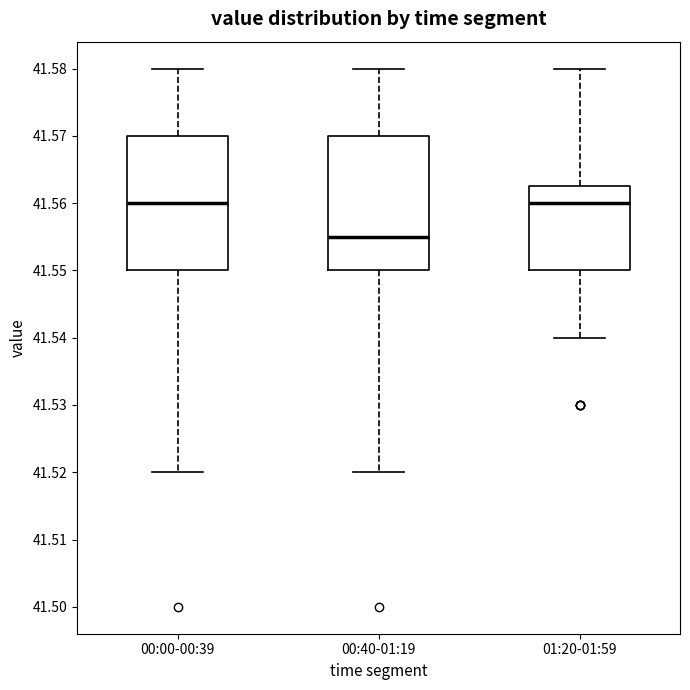

Where is the lower edge of the box for 01:20-01:59 on the y-axis? The values are not printed on the chart, so give them approximately, as read against the axis.

41.550